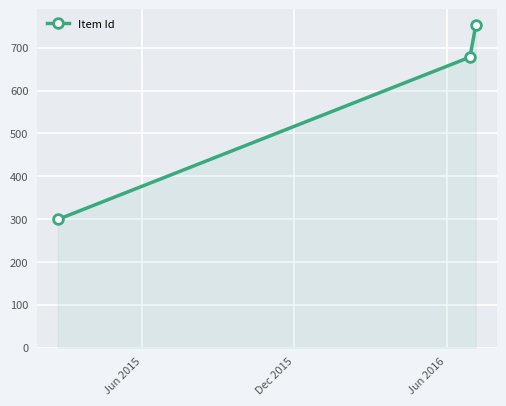

What is the value of the 3rd point from the left?

752